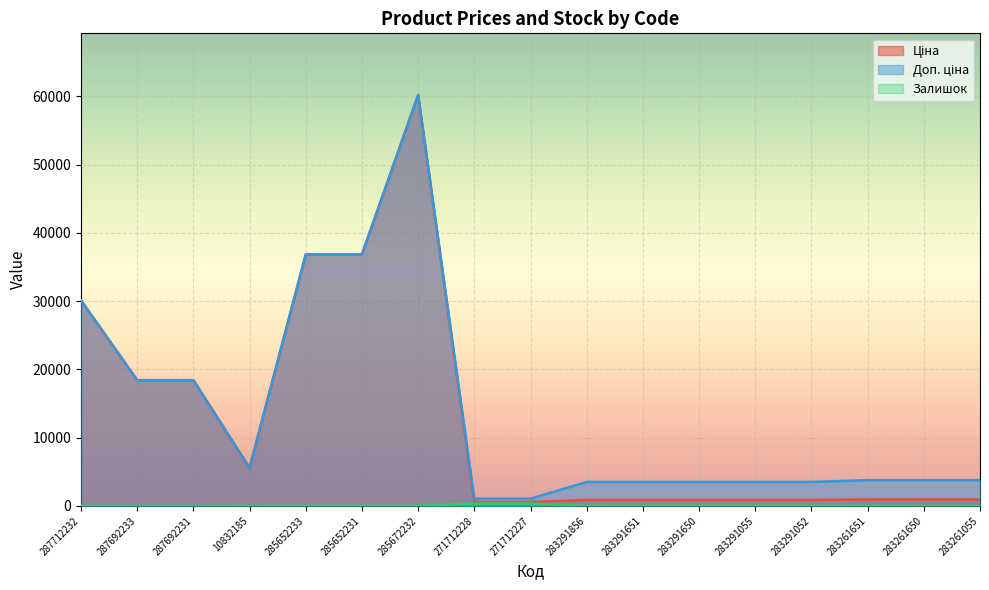

Reading left to right, extract all data points from this chart.

Ціна: 30102.8	18420.9	18420.9	5560.3	36841.8	36841.8	60205.6	578.1	578.1	878.0	878.0	878.0	878.0	878.0	944.2	944.2	944.2
Доп. ціна: 30102.8	18420.9	18420.9	5560.3	36841.8	36841.8	60205.6	1060.0	1060.0	3511.9	3511.9	3511.9	3511.9	3511.9	3777.0	3777.0	3777.0
Залишок: 0.0	0.0	0.0	6.0	14.0	23.0	16.0	357.0	353.0	9.0	7.0	43.0	12.0	27.0	9.0	6.0	7.0